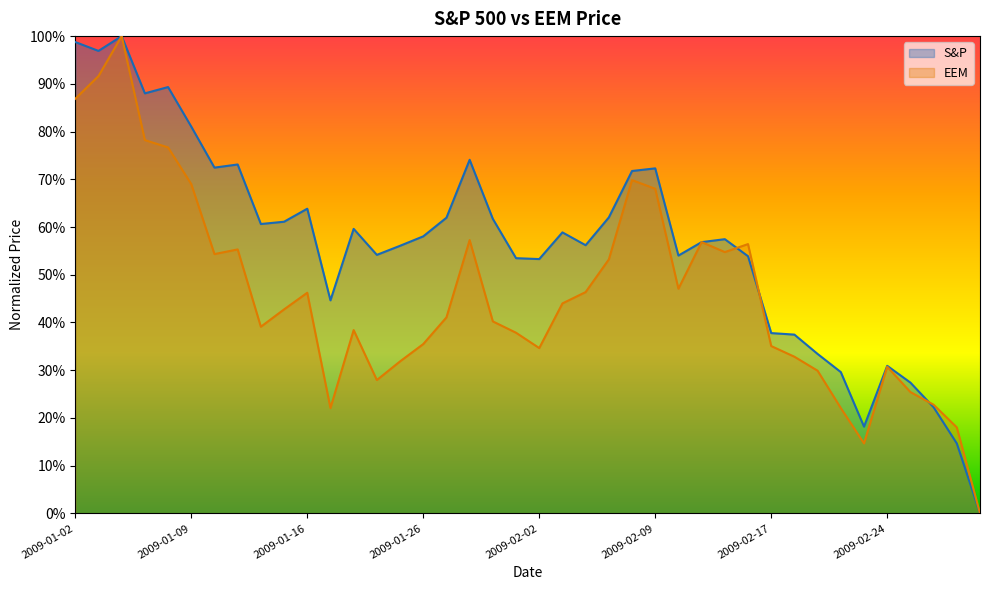

List the series in order of their overall mean, highest first.

S&P, EEM